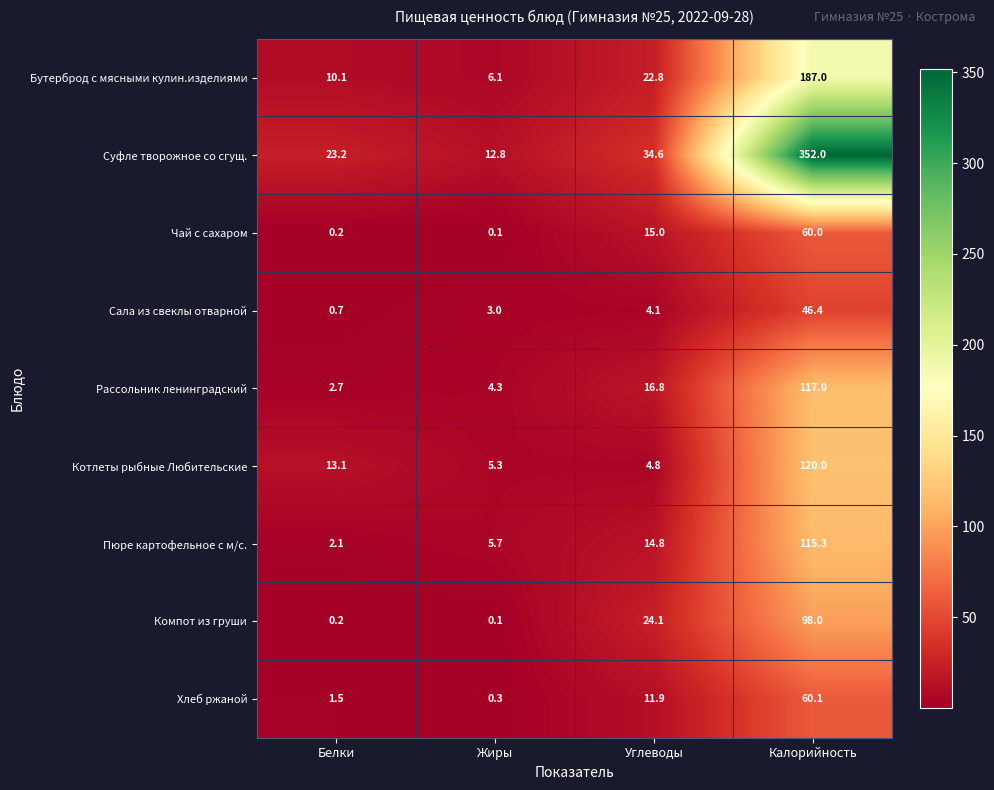

At which category is the sum across all series the highest?

Калорийность